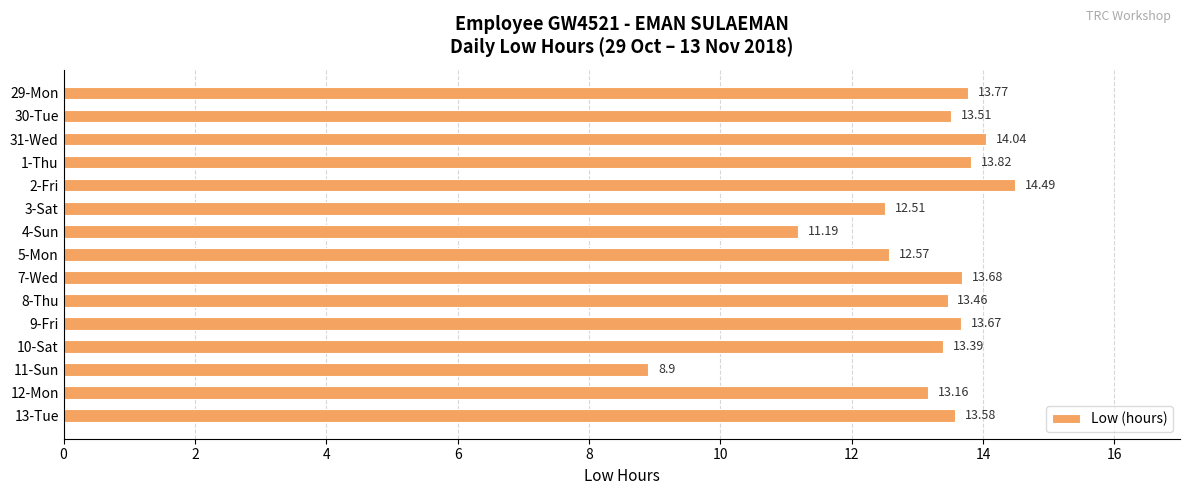

Rank the categories by value from highest to lowest.

2-Fri, 31-Wed, 1-Thu, 29-Mon, 7-Wed, 9-Fri, 13-Tue, 30-Tue, 8-Thu, 10-Sat, 12-Mon, 5-Mon, 3-Sat, 4-Sun, 11-Sun